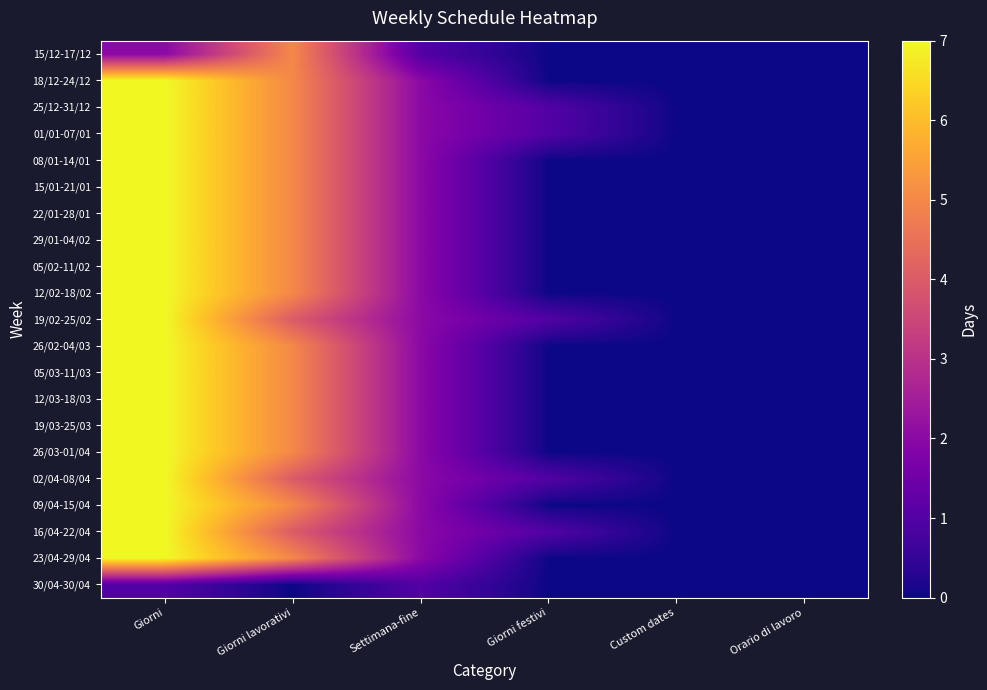

What is the difference between the highest and lowest values at Giorni lavorativi?

5